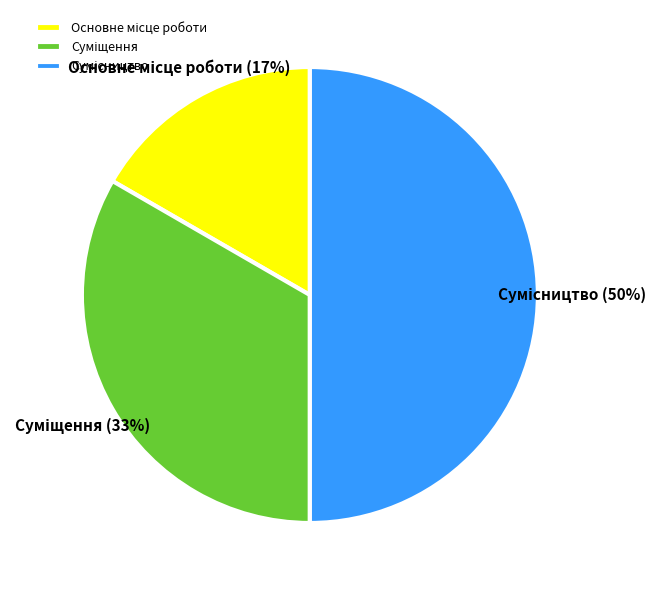

To the nearest percent, what is the difference between the largest and smallest slice percentages?

33%